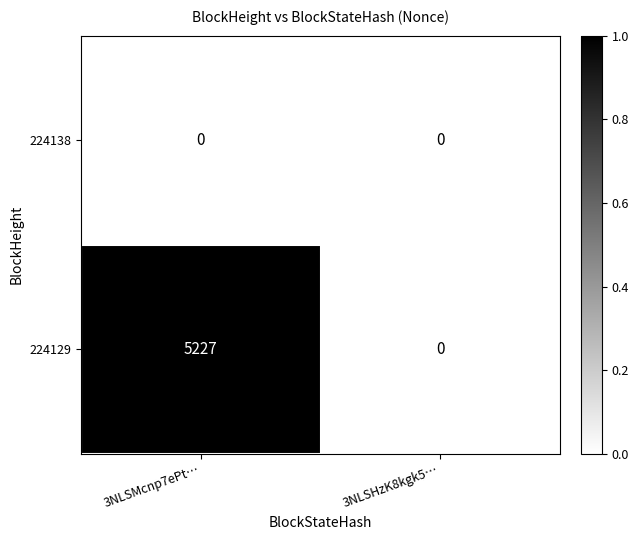

At which category is the sum across all series the highest?

3NLSMcnp7ePt…